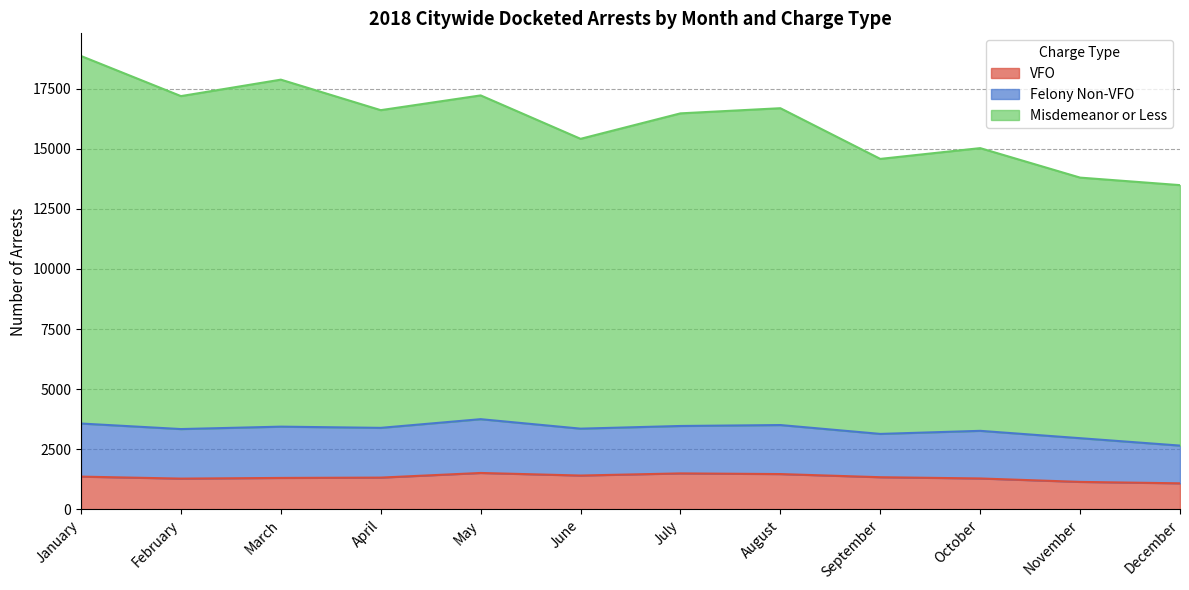

Where is the first local maximum for VFO?

May